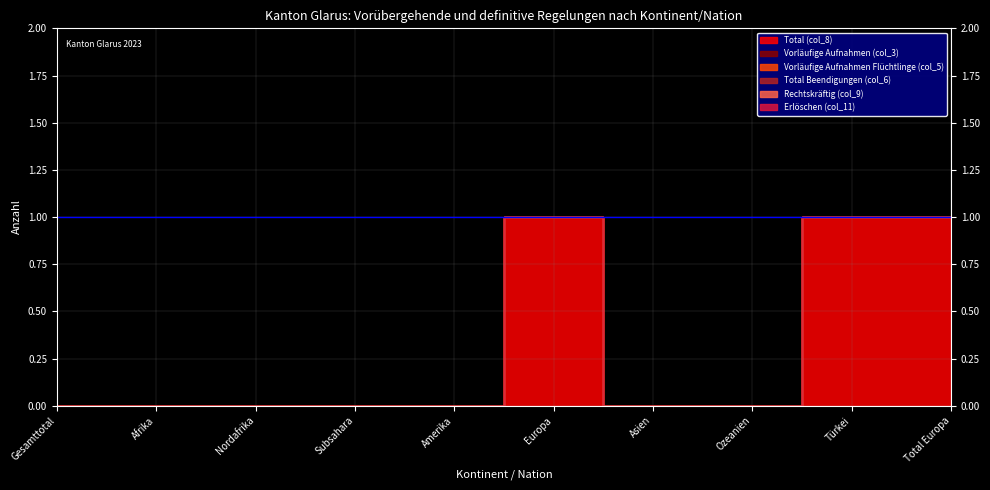

How many lines are shown in the chart?

6